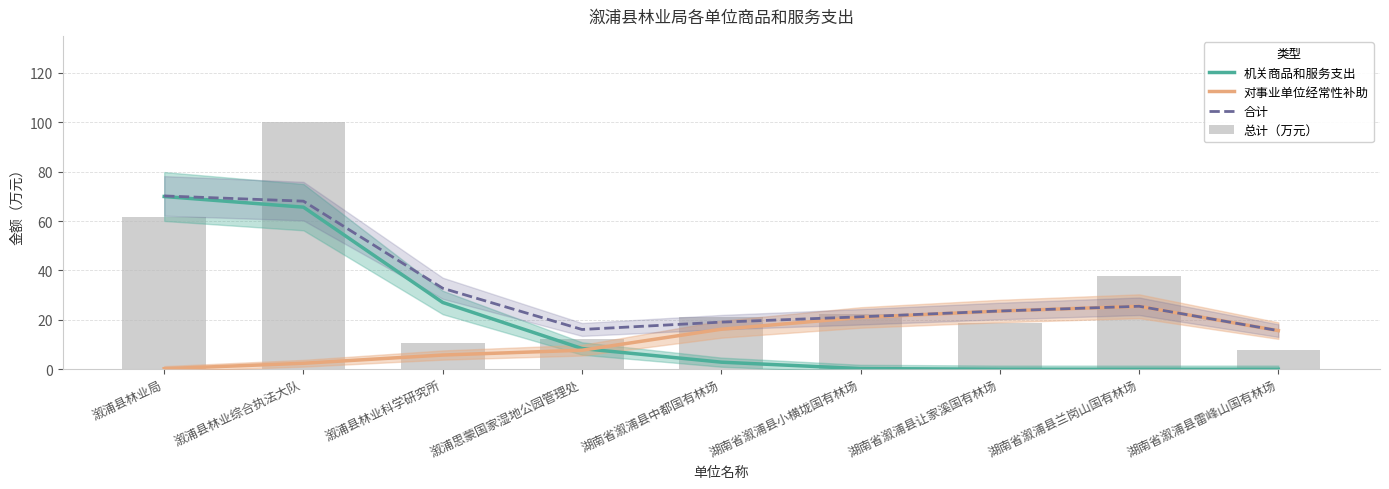

Reading left to right, extract all data points from this chart.

机关商品和服务支出: 溆浦县林业局=70.0	溆浦县林业综合执法大队=65.6	溆浦县林业科学研究所=27.0	溆浦思蒙国家湿地公园管理处=8.4	湖南省溆浦县中都国有林场=2.9	湖南省溆浦县小横垅国有林场=0.3	湖南省溆浦县让家溪国有林场=0.0	湖南省溆浦县兰岗山国有林场=0.0	湖南省溆浦县雷峰山国有林场=0.0
对事业单位经常性补助: 溆浦县林业局=0.2	溆浦县林业综合执法大队=2.4	溆浦县林业科学研究所=5.8	溆浦思蒙国家湿地公园管理处=7.7	湖南省溆浦县中都国有林场=16.2	湖南省溆浦县小横垅国有林场=21.0	湖南省溆浦县让家溪国有林场=23.6	湖南省溆浦县兰岗山国有林场=25.5	湖南省溆浦县雷峰山国有林场=15.6
合计: 溆浦县林业局=70.2	溆浦县林业综合执法大队=68.1	溆浦县林业科学研究所=32.8	溆浦思蒙国家湿地公园管理处=16.1	湖南省溆浦县中都国有林场=19.1	湖南省溆浦县小横垅国有林场=21.2	湖南省溆浦县让家溪国有林场=23.6	湖南省溆浦县兰岗山国有林场=25.5	湖南省溆浦县雷峰山国有林场=15.6
总计（万元）: 溆浦县林业局=61.8	溆浦县林业综合执法大队=100.0	溆浦县林业科学研究所=10.6	溆浦思蒙国家湿地公园管理处=12.4	湖南省溆浦县中都国有林场=21.0	湖南省溆浦县小横垅国有林场=22.2	湖南省溆浦县让家溪国有林场=18.6	湖南省溆浦县兰岗山国有林场=37.6	湖南省溆浦县雷峰山国有林场=8.0